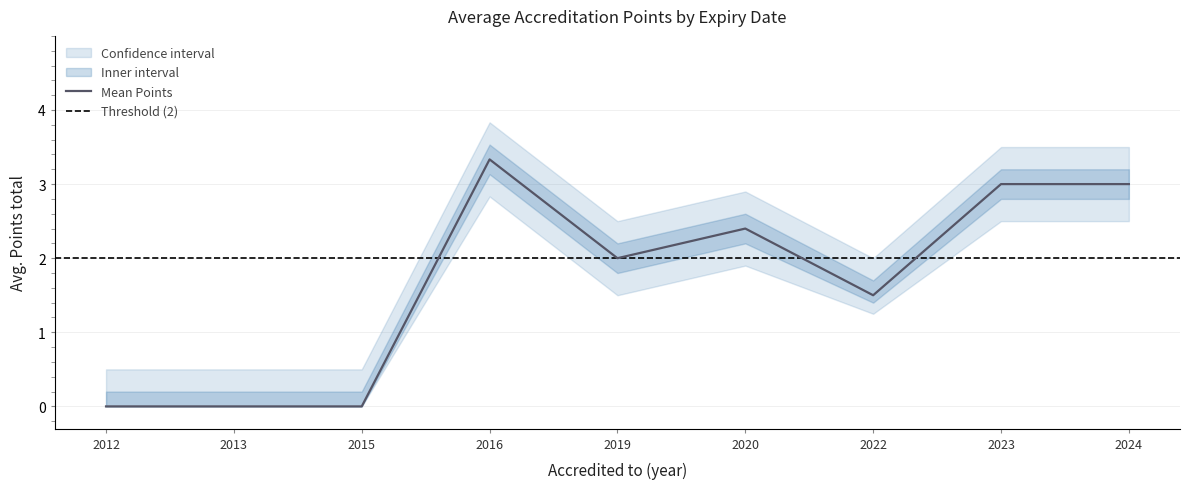

What is the difference between the second highest and minimum values in the Mean Points series?

3.0